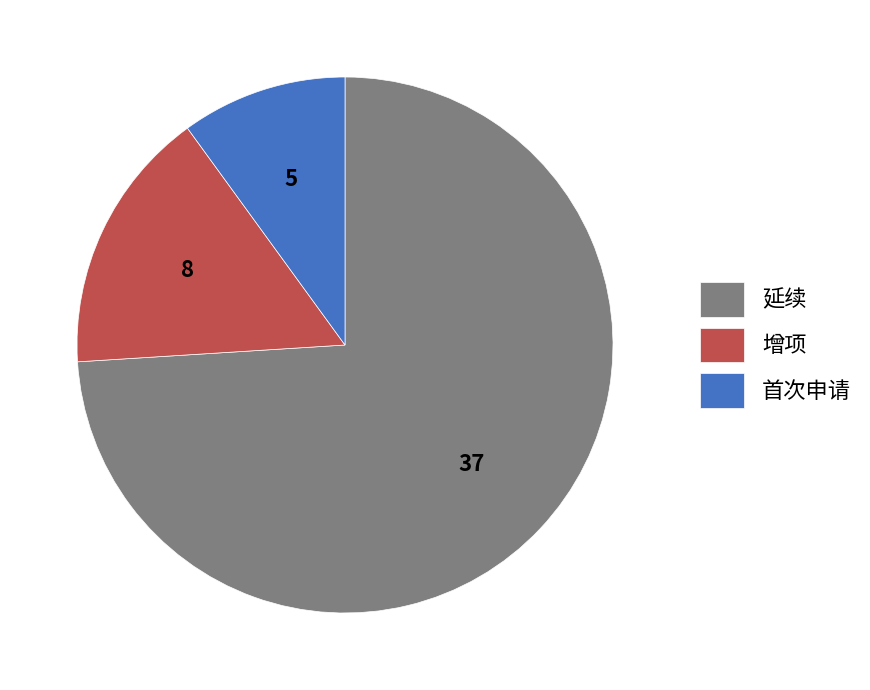

Which has a higher value, 首次申请 or 延续?

延续